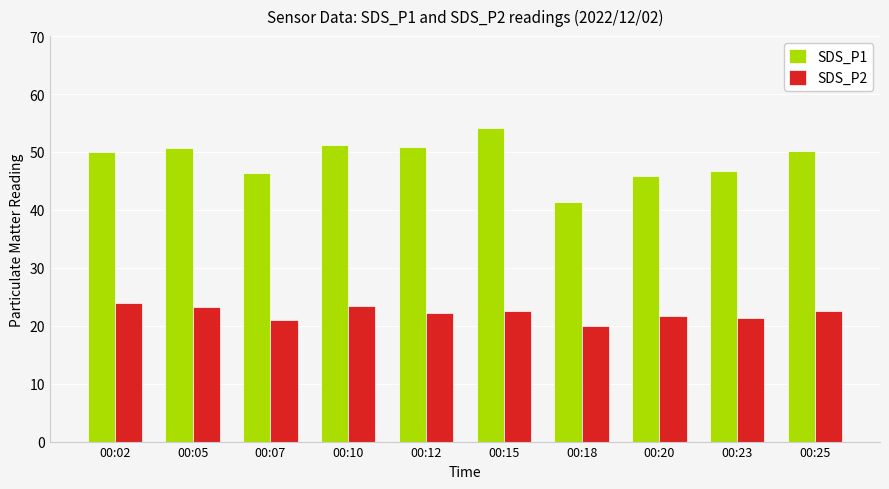

What is the minimum value shown in the chart?

19.9